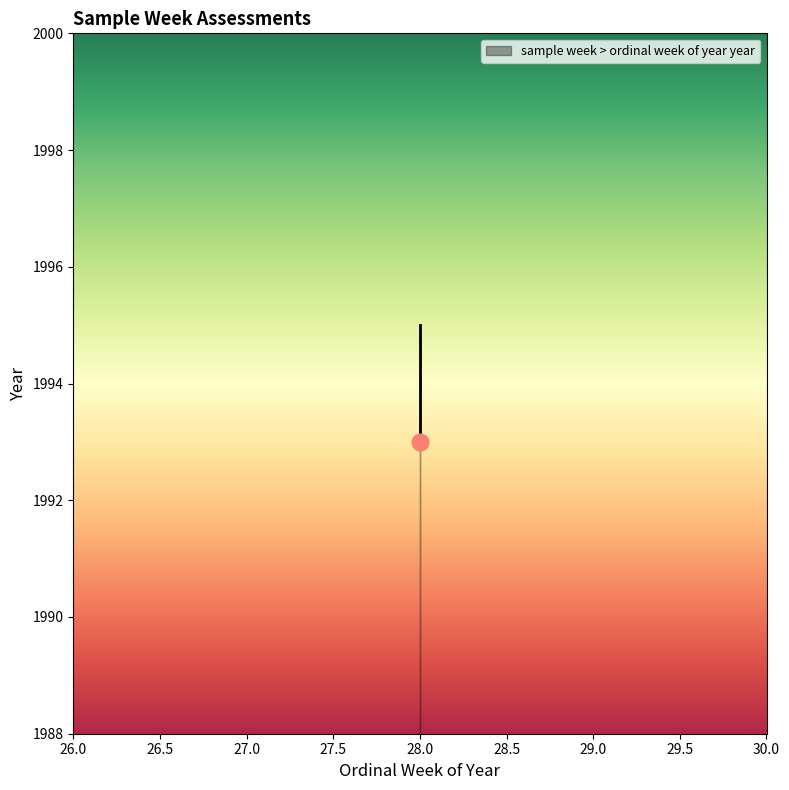

List the labels in order of value, largest first.

28, 28, 28